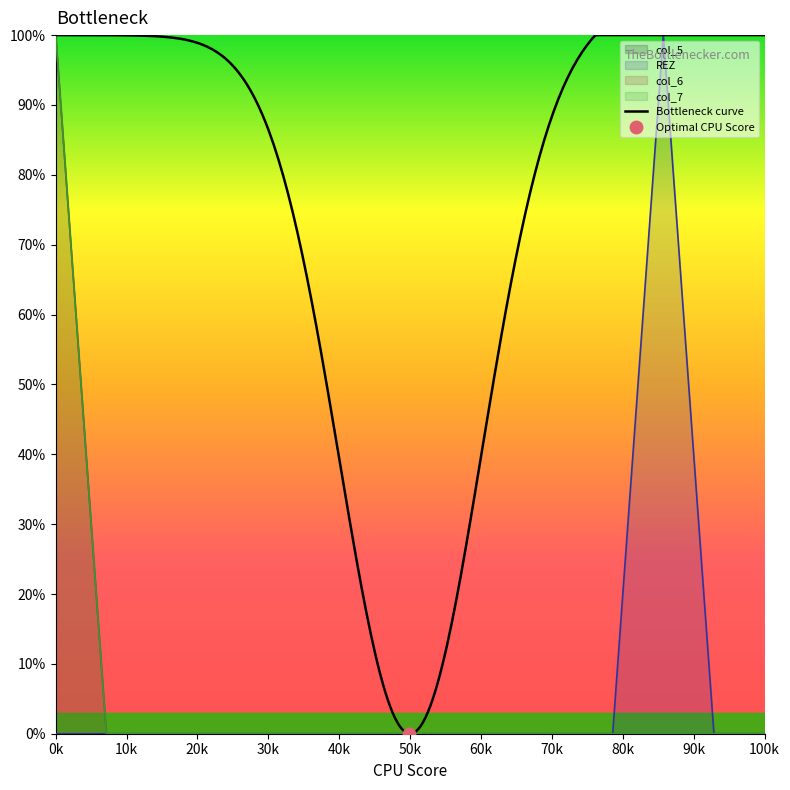

Which series has the widest spread of values?

REZ